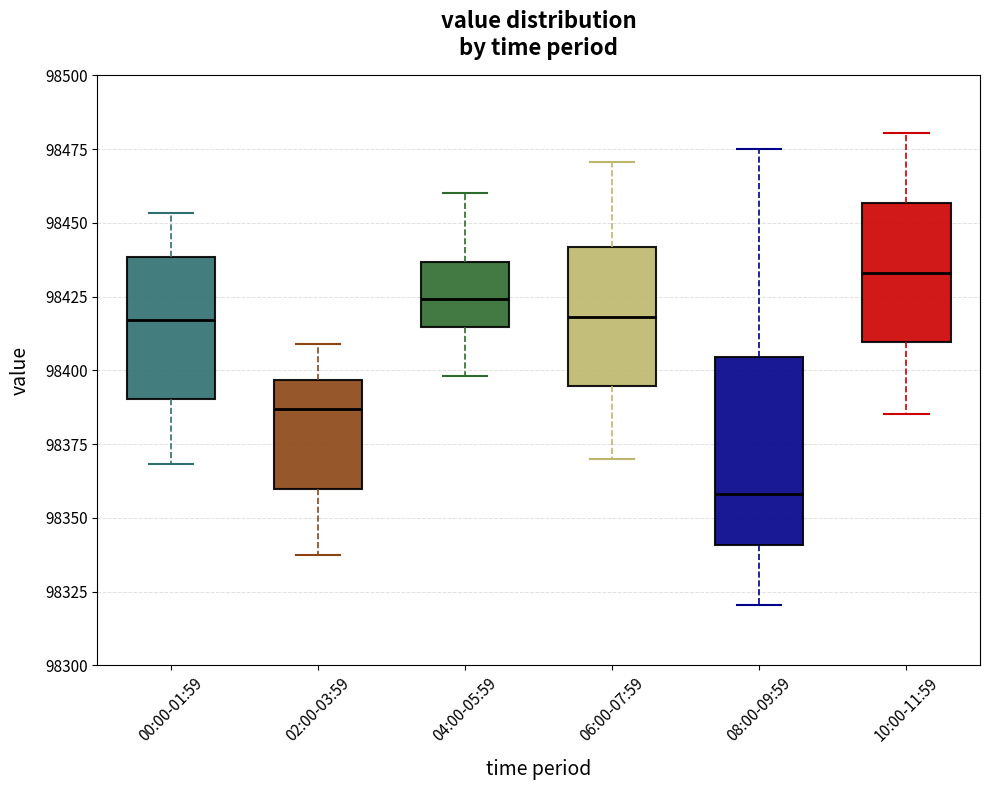

Reading left to right, read every box against the y-axis: the position of its median line, the range the box covers, and the ends of its whiskers. The values are not printed on the chart, so give them approximately, as read against the axis.

00:00-01:59: median 98415, box 98390 to 98440, whiskers 98370 to 98455
02:00-03:59: median 98385, box 98360 to 98395, whiskers 98335 to 98410
04:00-05:59: median 98425, box 98415 to 98435, whiskers 98400 to 98460
06:00-07:59: median 98420, box 98395 to 98440, whiskers 98370 to 98470
08:00-09:59: median 98360, box 98340 to 98405, whiskers 98320 to 98475
10:00-11:59: median 98435, box 98410 to 98455, whiskers 98385 to 98480